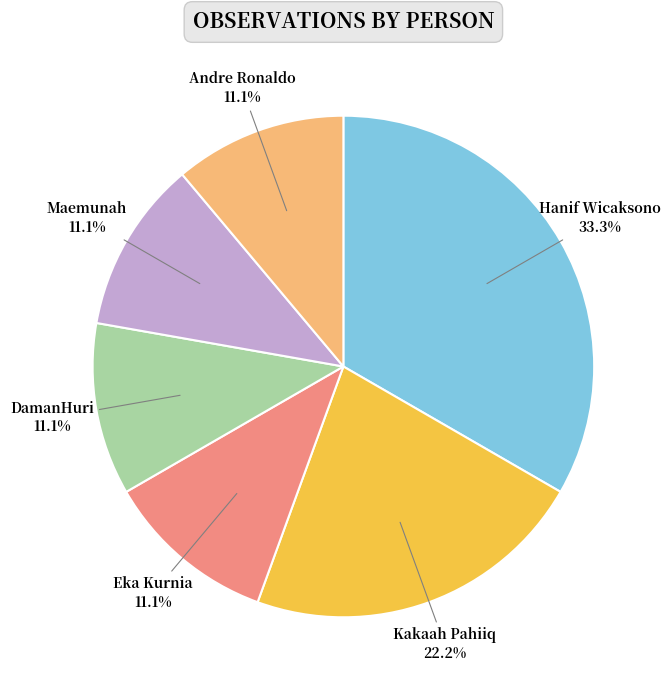

Is Andre Ronaldo the majority of the pie?

No